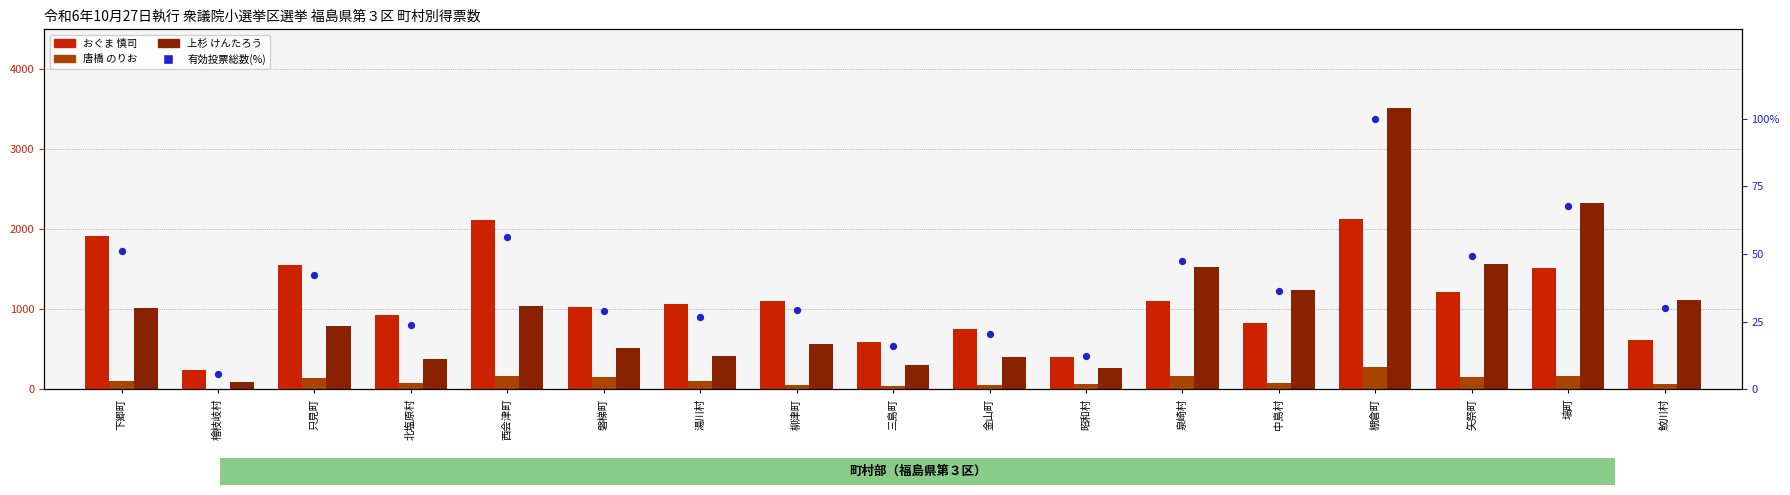

What are all the series names shown in the legend?

おぐま 慎司, 唐橋 のりお, 上杉 けんたろう, 有効投票総数(%)